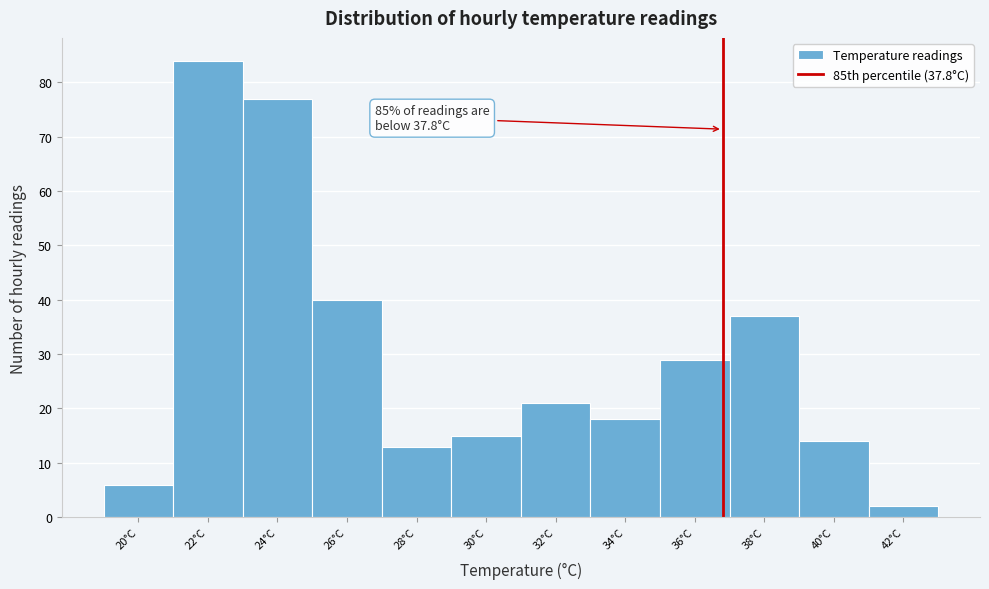

Reading right to left, extract all data points from this chart.

2	14	37	29	18	21	15	13	40	77	84	6